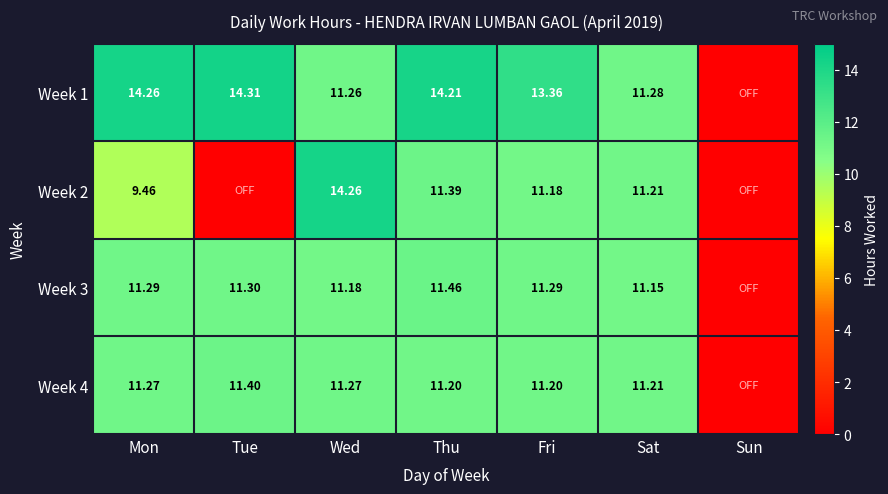

Is the value of Week 4 at Tue greater than the value of Week 2 at Mon?

Yes